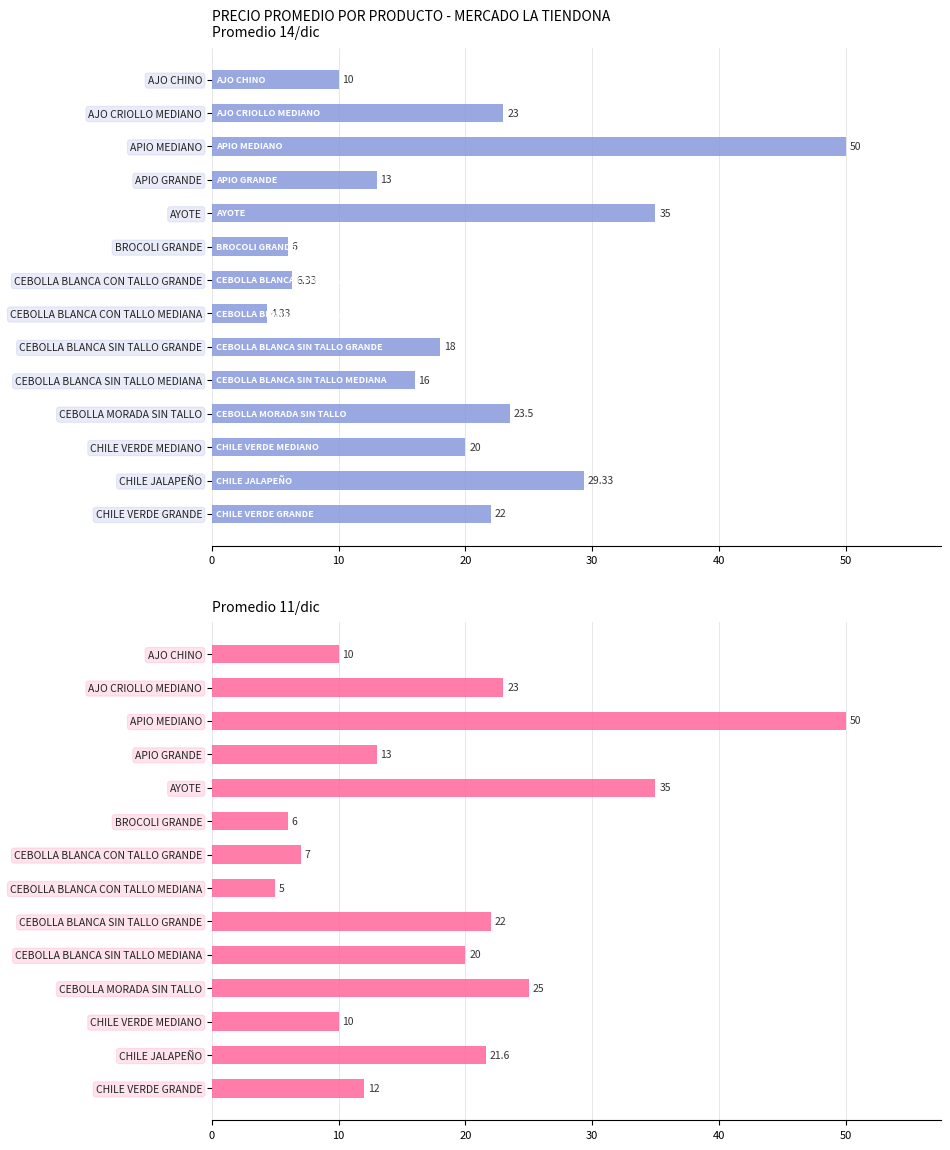

Is the value of Promedio 14/dic at CHILE JALAPEÑO greater than the value of Promedio 11/dic at CHILE JALAPEÑO?

Yes